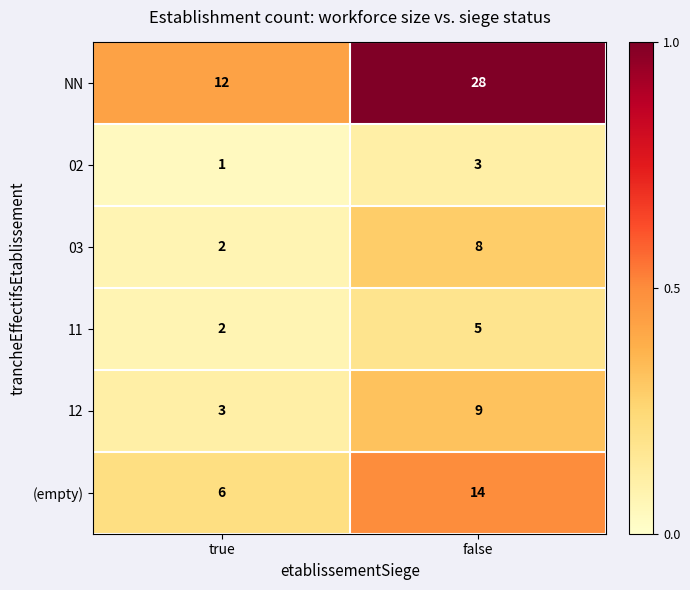

Reading left to right, extract all data points from this chart.

NN: true=12	false=28
02: true=1	false=3
03: true=2	false=8
11: true=2	false=5
12: true=3	false=9
(empty): true=6	false=14